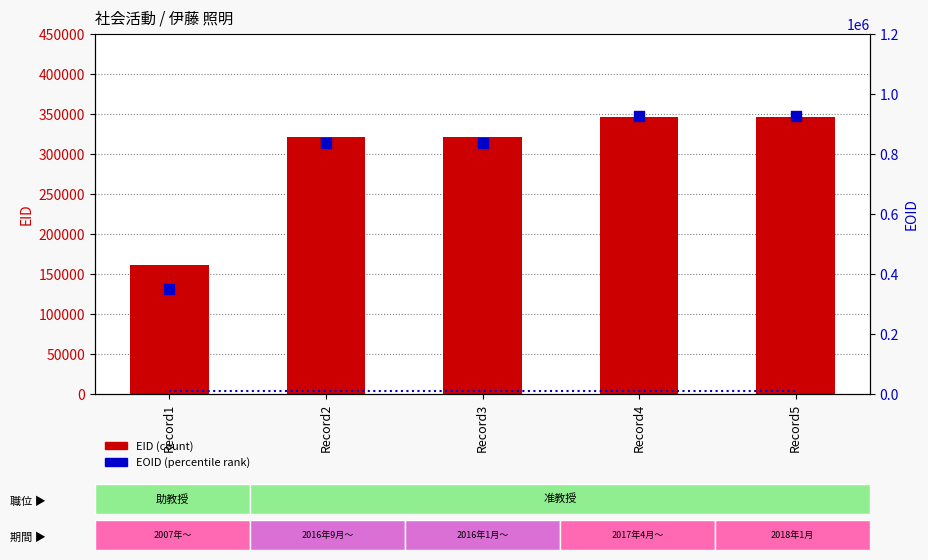

At how many categories does at least one series exceed 91573?

5